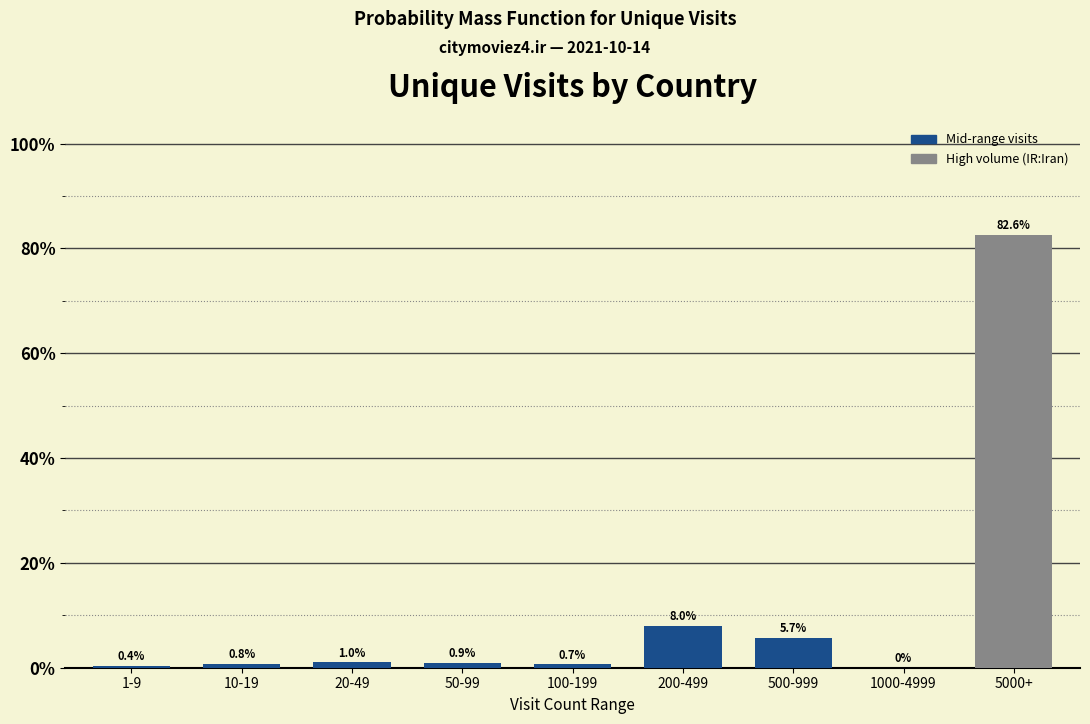

Reading left to right, transcribe all the data shown in this chart.

1-9=0.4	10-19=0.8	20-49=1.0	50-99=0.9	100-199=0.7	200-499=8.0	500-999=5.7	1000-4999=0.0	5000+=82.6